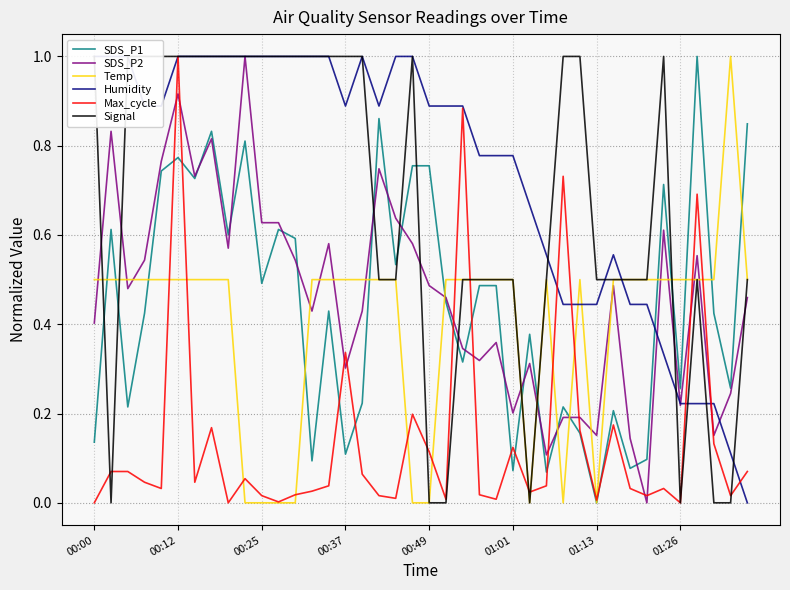

What is the maximum value shown in the chart?

1.0